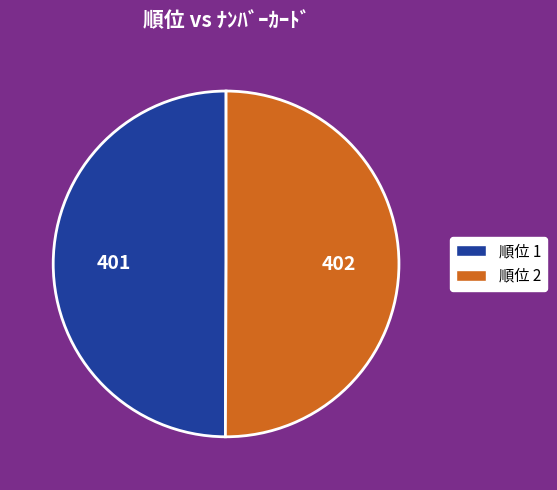

Count the number of slices in the pie.

2